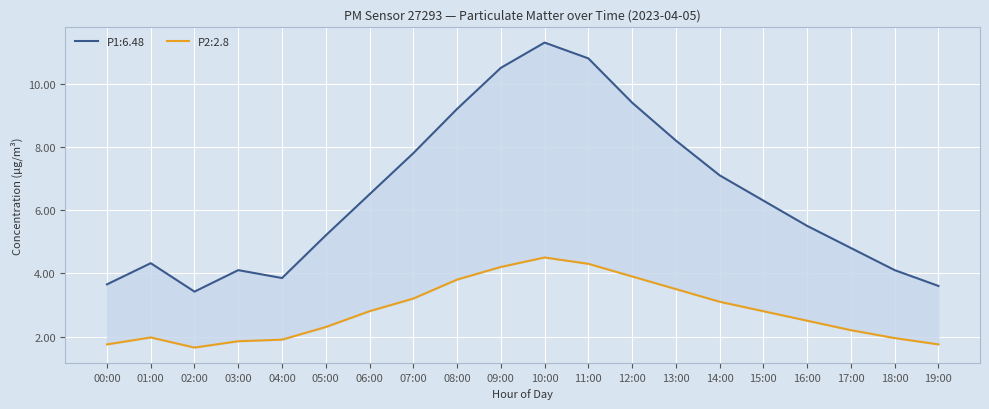

What is the value of the P2 point at the 1st from the left?

1.8